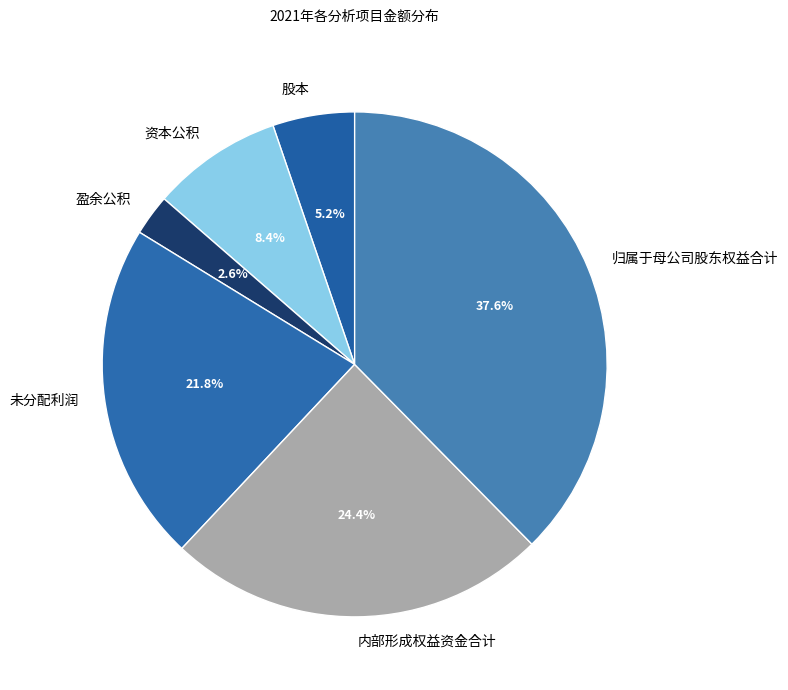

Is there a majority slice in this chart?

No